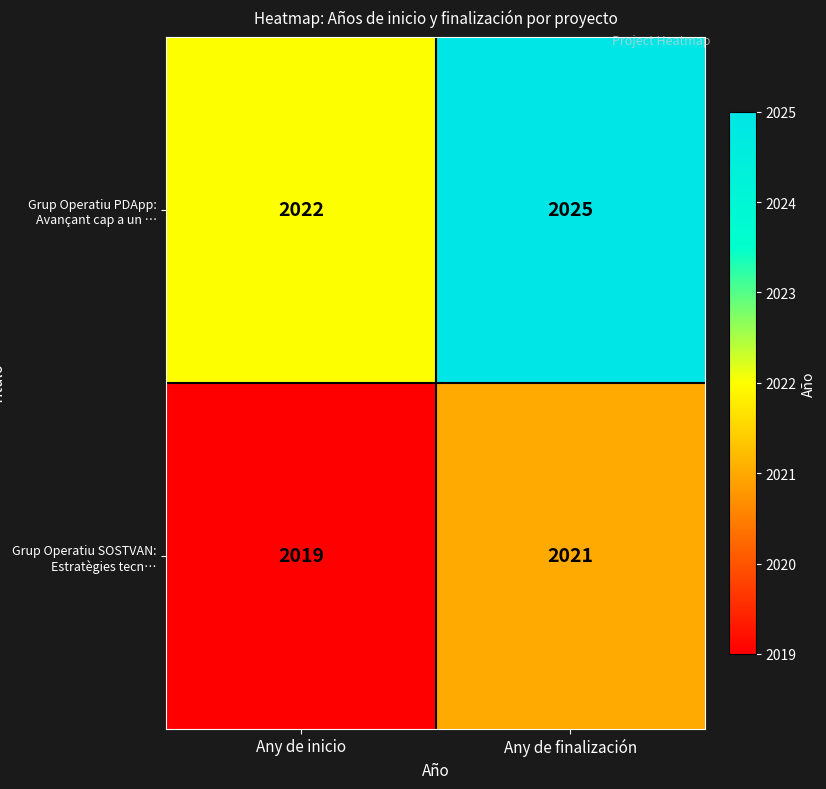

Reading right to left, list all the values displayed in this chart.

Grup Operatiu PDApp: Avançant cap a un …: 2025	2022
Grup Operatiu SOSTVAN: Estratègies tecn…: 2021	2019